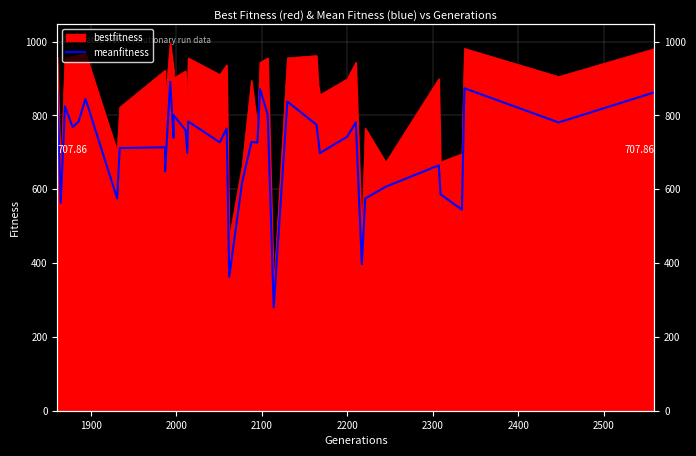

The value at 31 is 566.1. True or false?

False